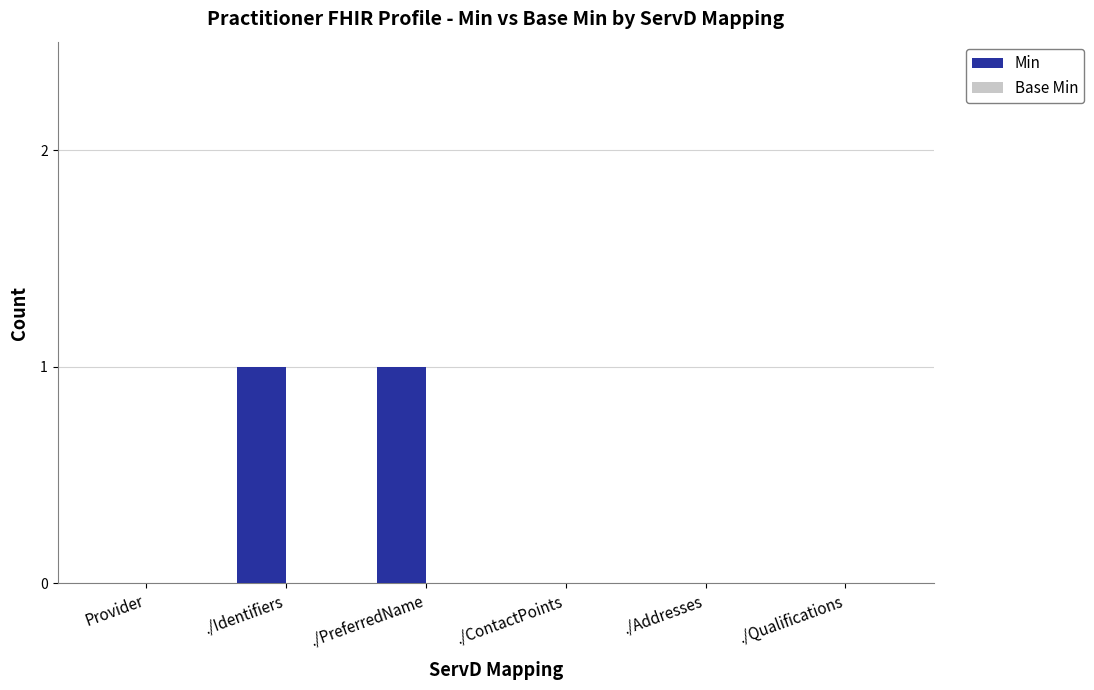

Is it true that the value at ./Addresses is 1?

False